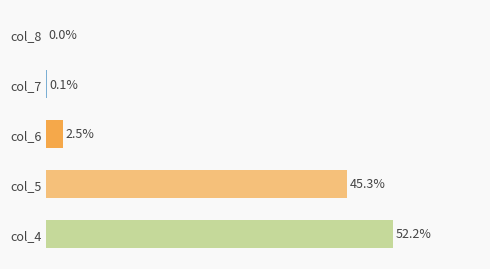

Are the bars horizontal?

Yes